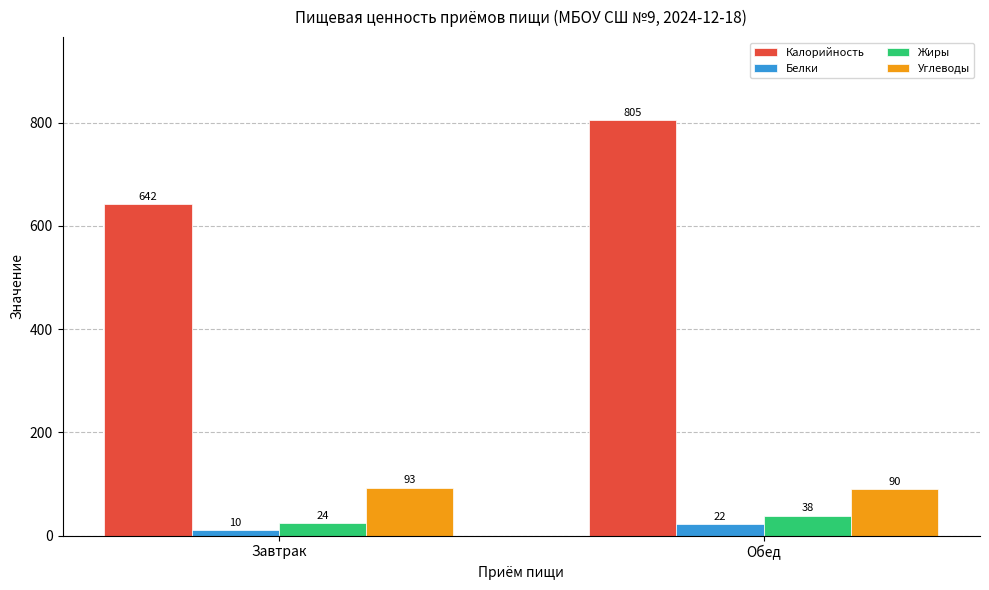

At which category is the sum across all series the highest?

Обед